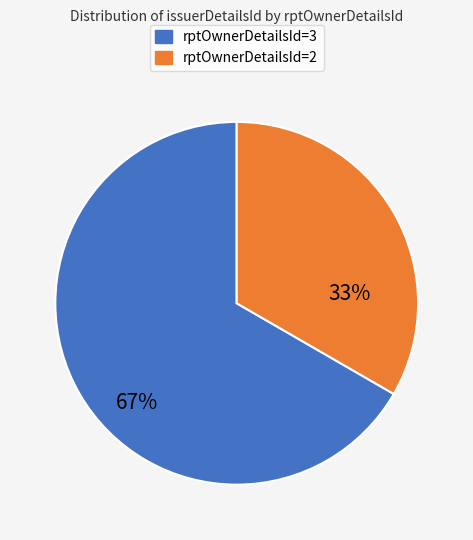

To the nearest percent, what is the average slice percentage?

50%